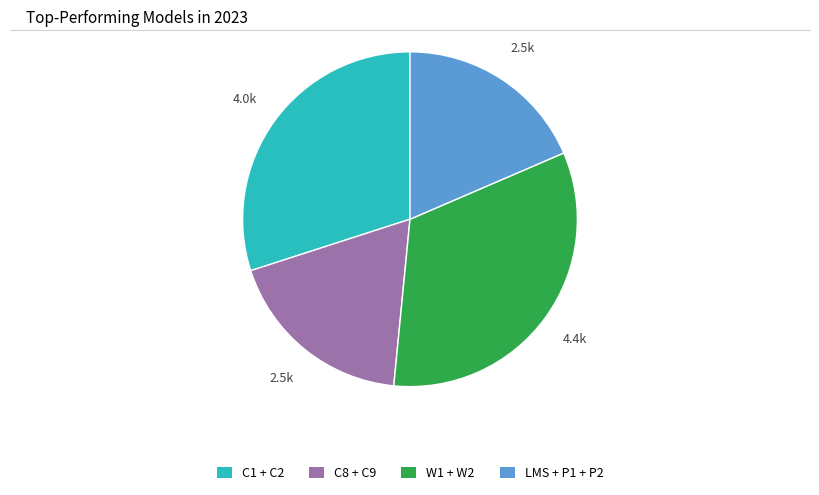

Is there any slice that represents more than half of the pie?

No